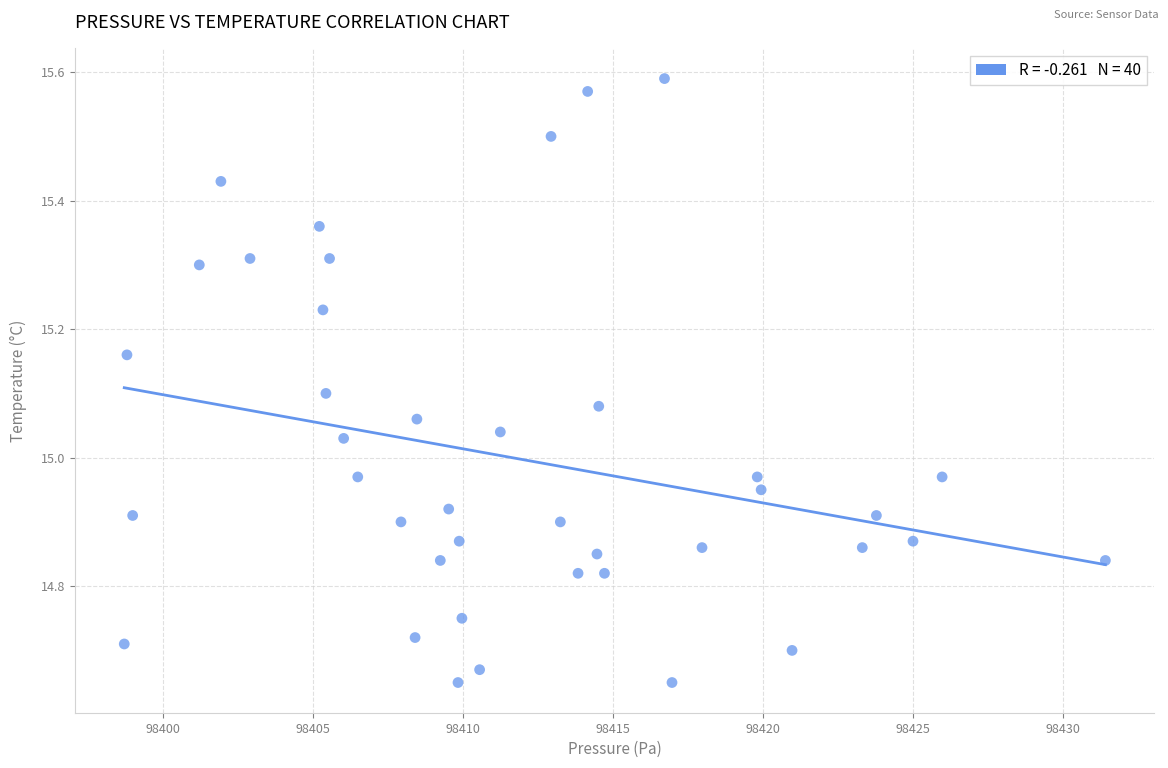

What is the range of X values (max minus min)?

32.7